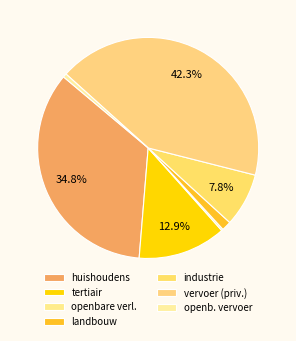

How many segments does this pie chart have?

7